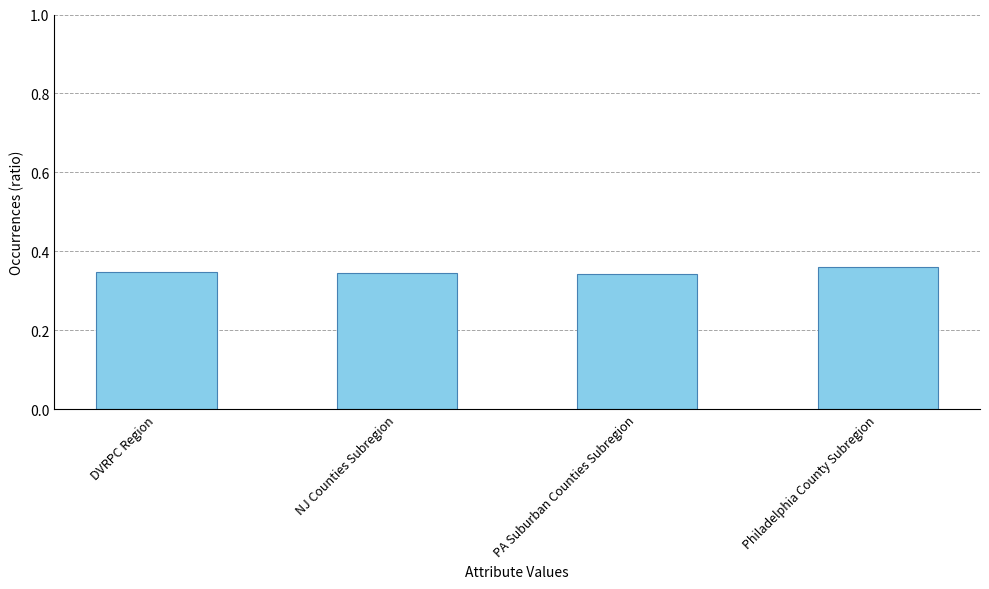

What is the label of the 2nd bar from the right?

PA Suburban Counties Subregion